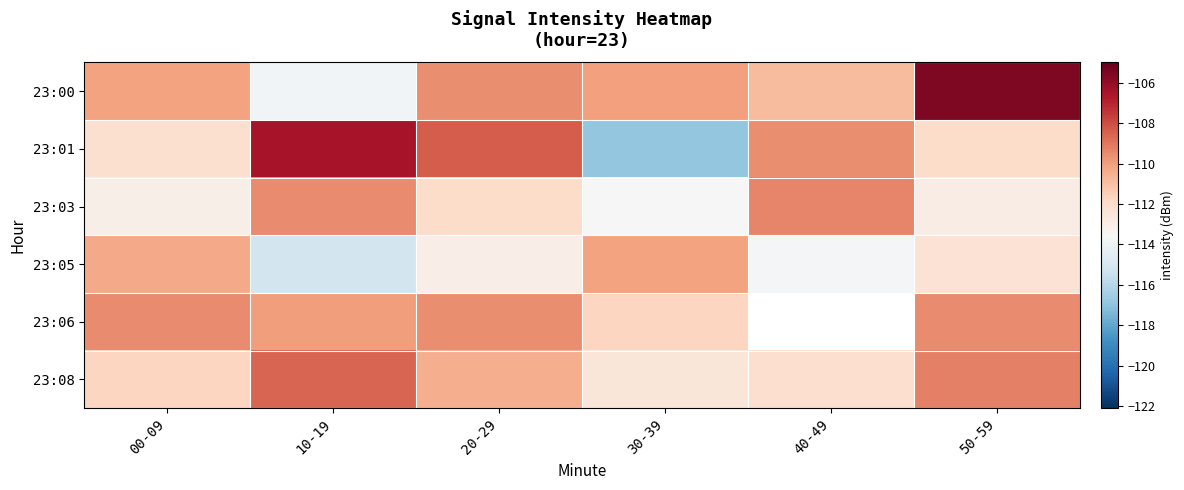

Which series has the widest spread of values?

23:01